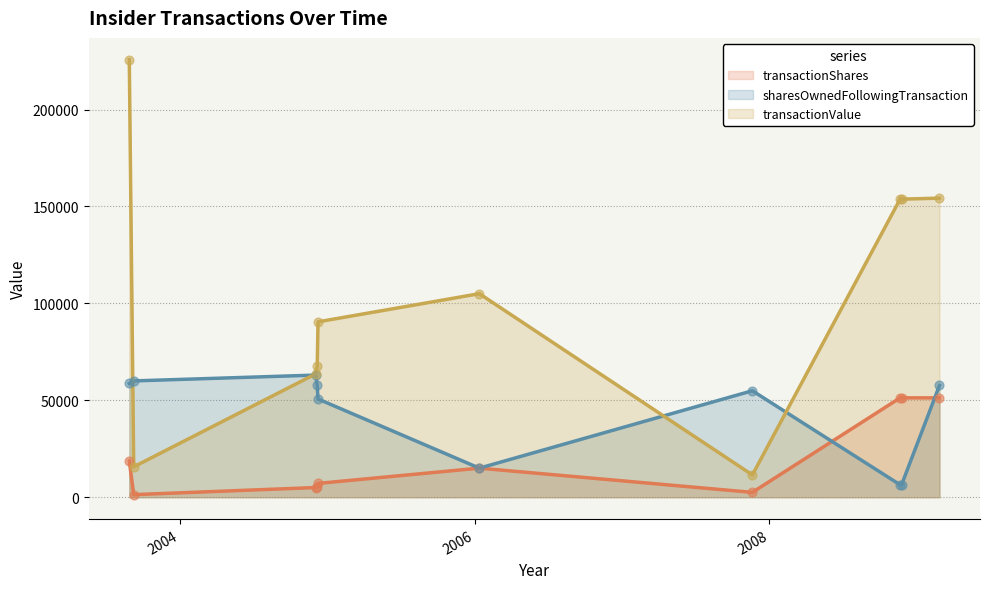

Which series has the largest Y range (max minus min)?

transactionValue